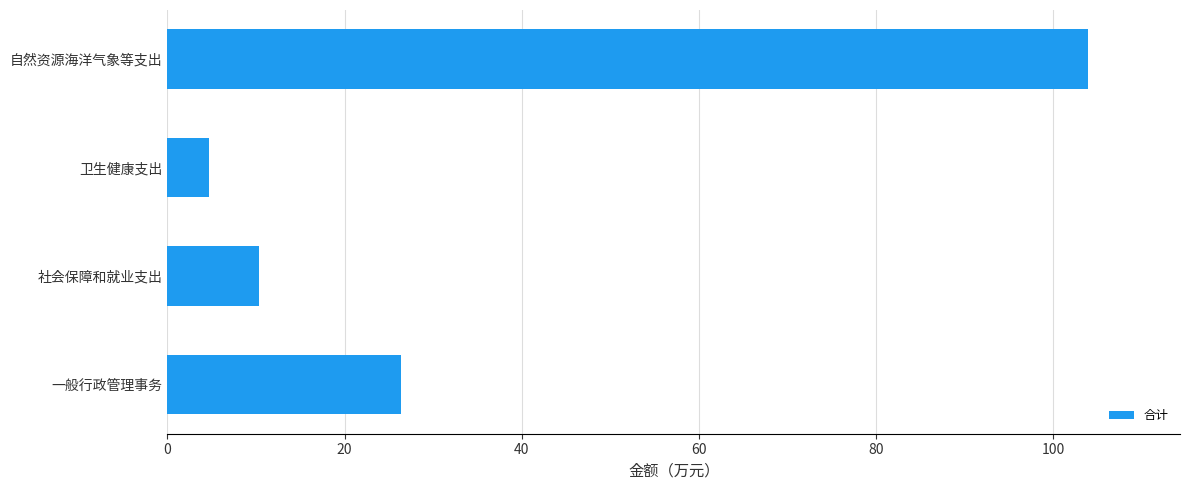

Reading bottom to top, extract all data points from this chart.

26.3	10.3	4.6	103.9